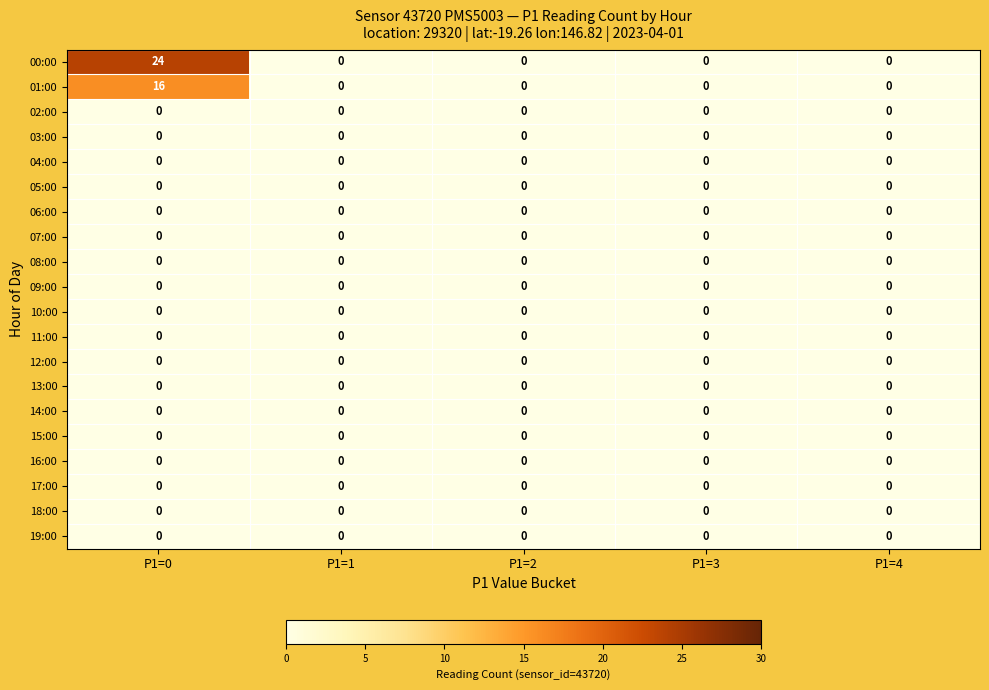

Count the number of data series in this chart.

20